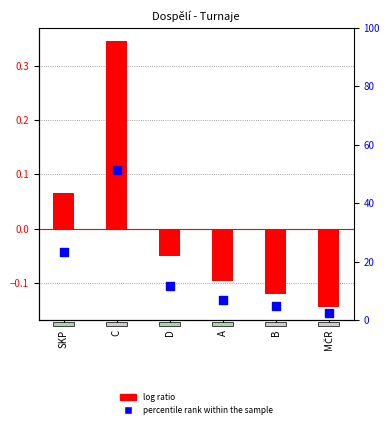

Which series contains the lowest Y value?

log ratio